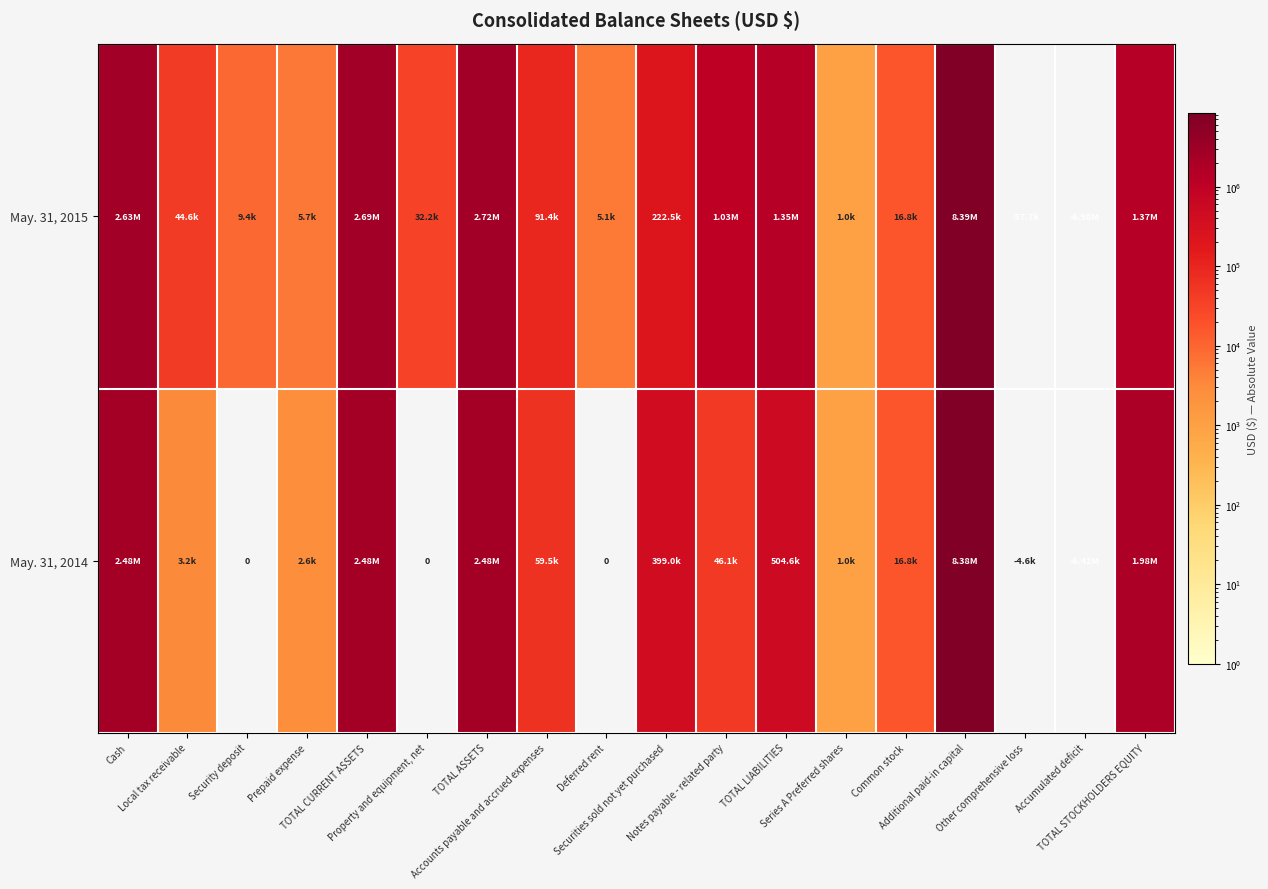

What is the sum of all May. 31, 2014 values?

12406170